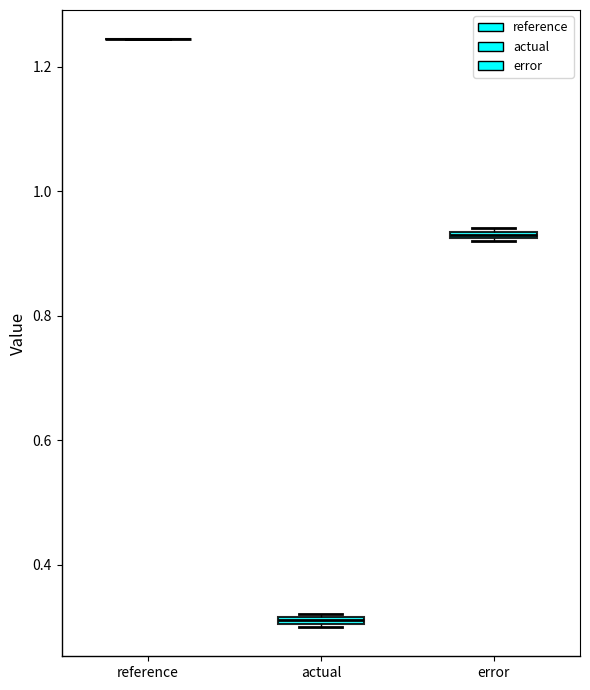

Where is the upper edge of the box for actual on the y-axis? The values are not printed on the chart, so give them approximately, as read against the axis.

0.32